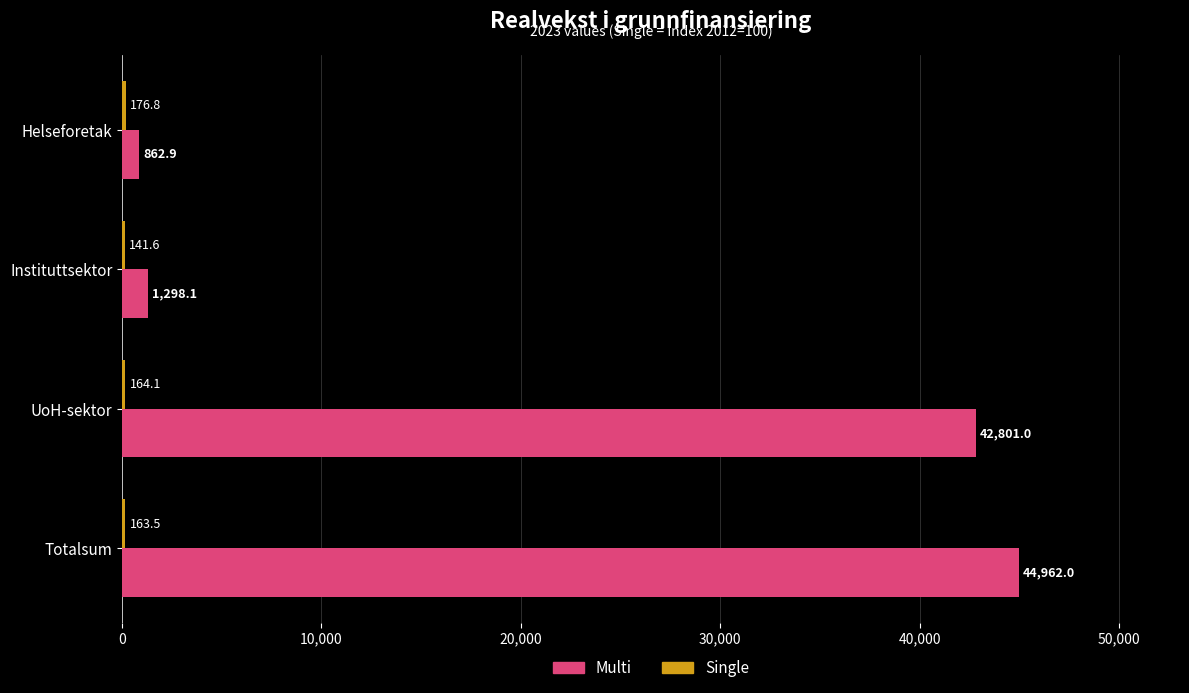

Count the number of data series in this chart.

2